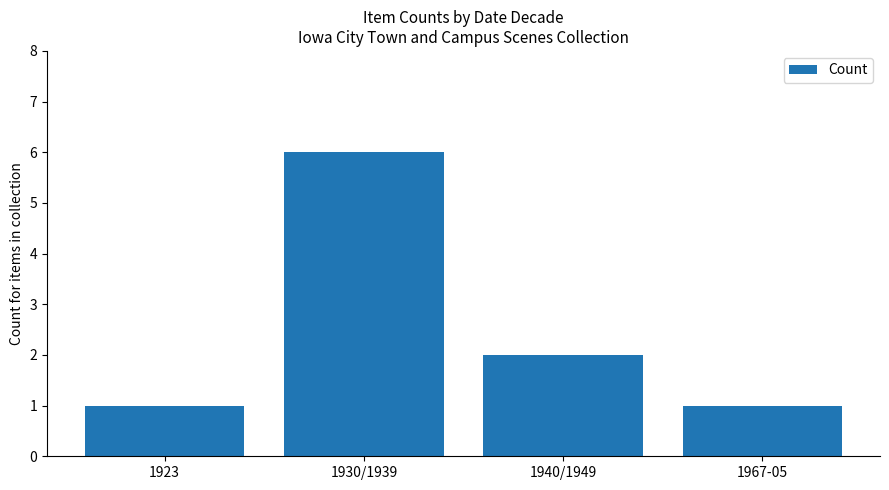

Reading left to right, transcribe all the data shown in this chart.

1	6	2	1